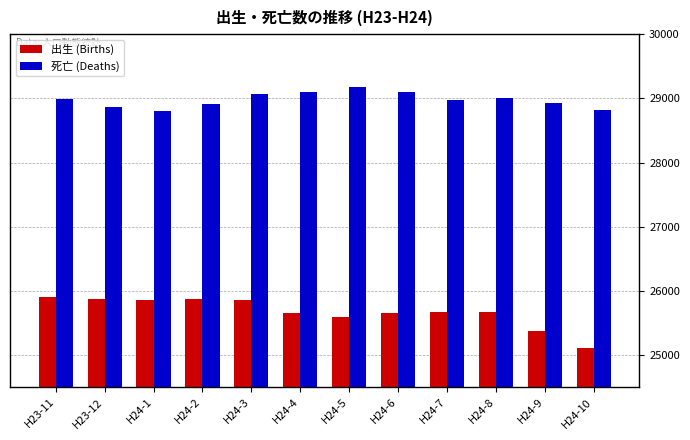

Between H23-12 and H24-9, which series saw the biggest shift?

出生 (Births)